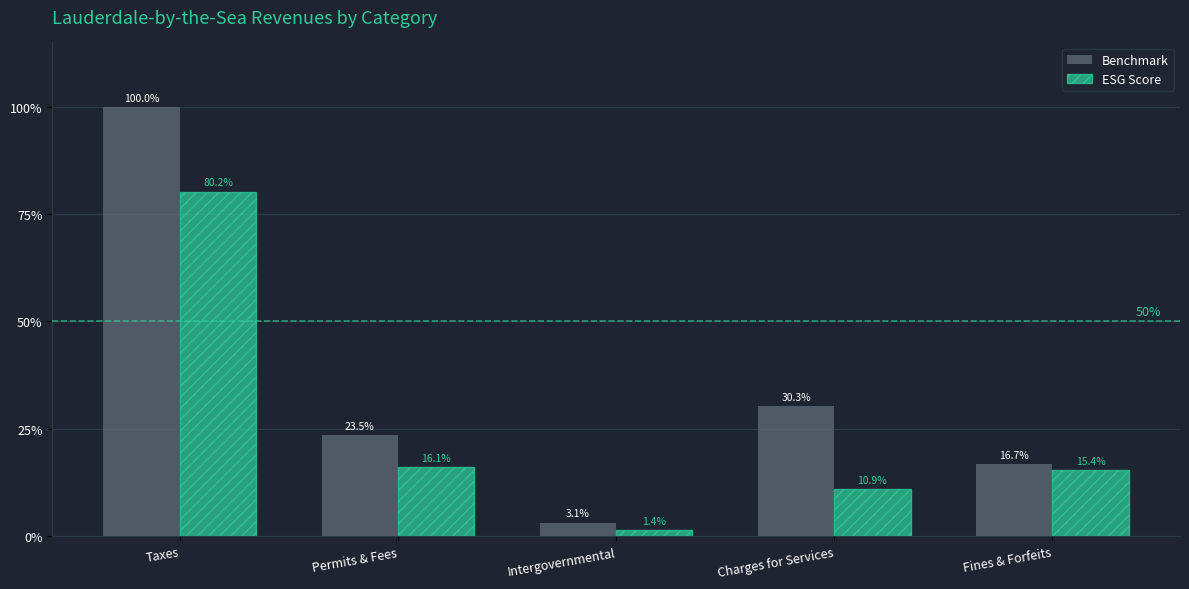

How many data points in Benchmark are less than 23?

2